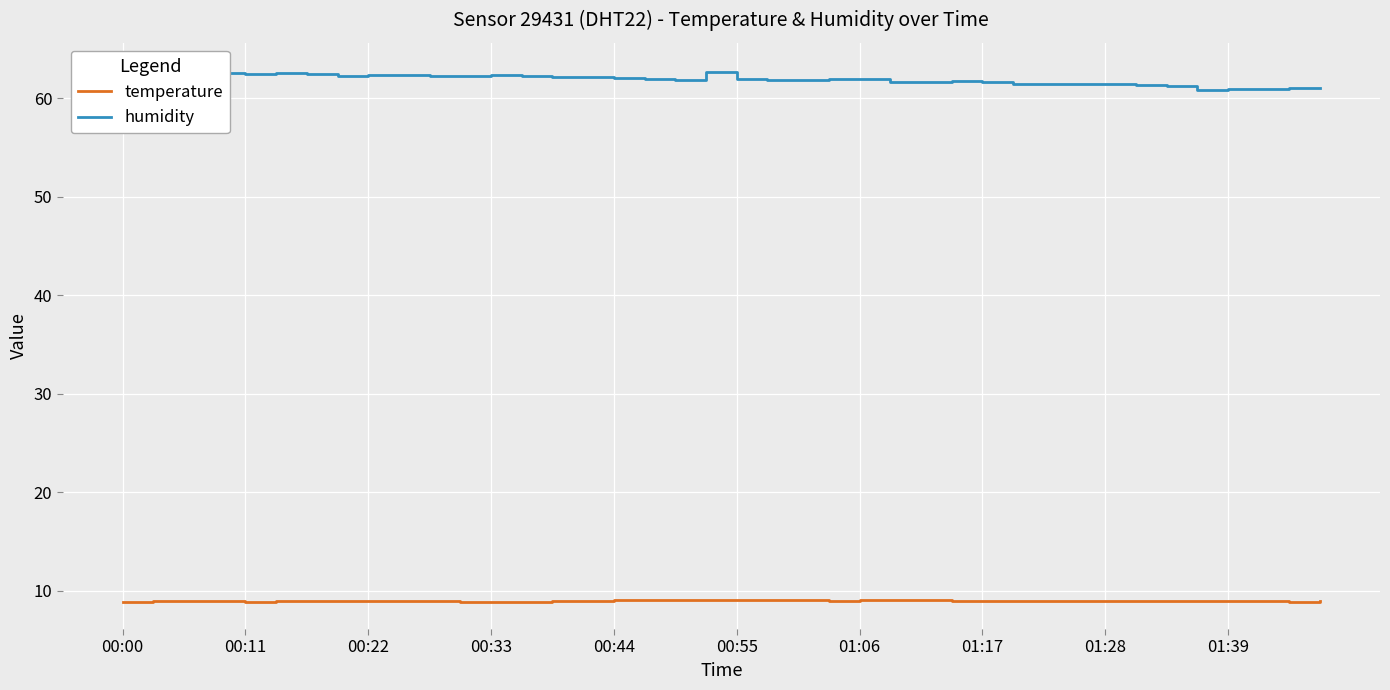

The value of temperature at 00:22 is 2.5. True or false?

False